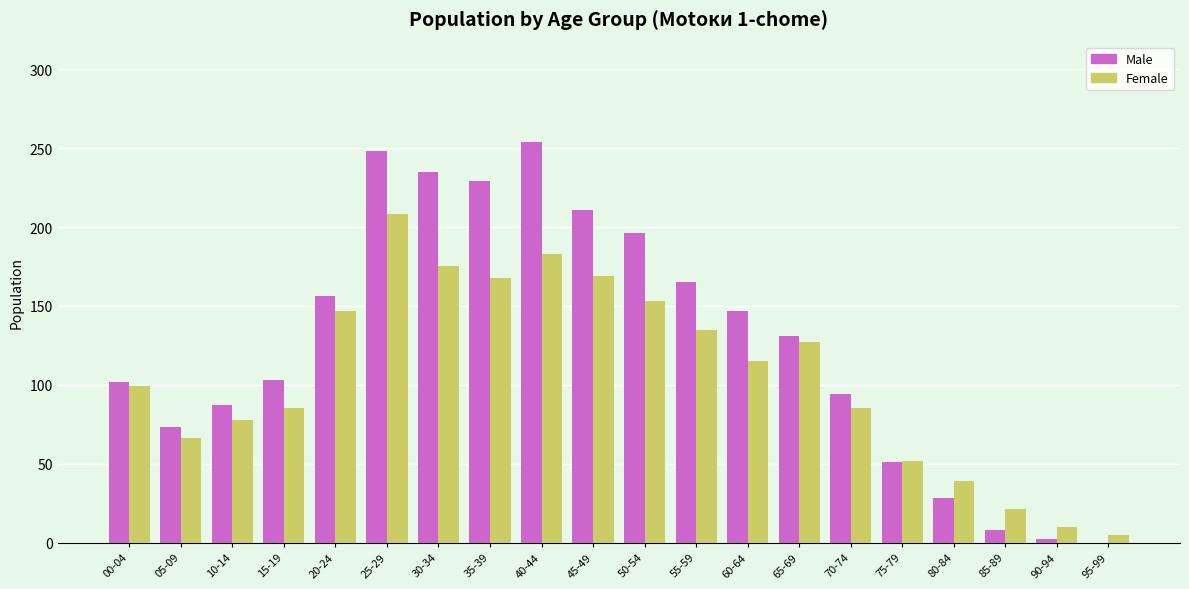

Are the bars grouped side by side (vs. stacked)?

Yes